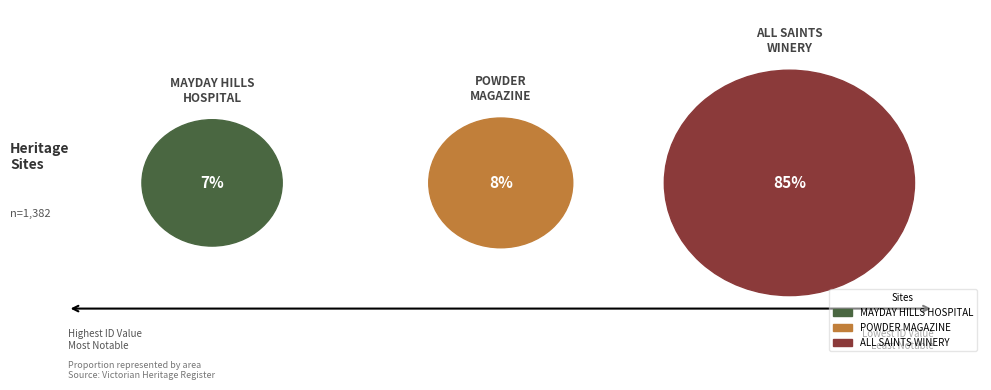

Is it true that MAYDAY HILLS HOSPITAL is 1% of the pie?

False